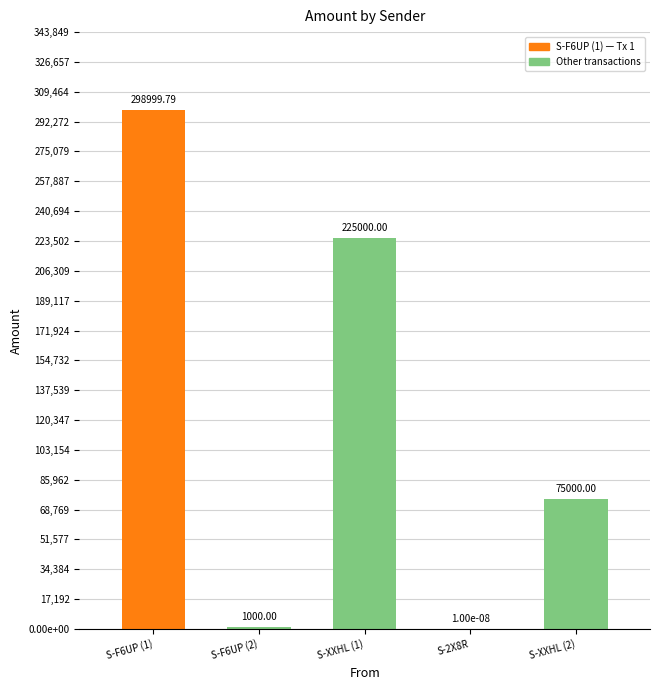

What is the sum of the values at S-XXHL-63XJ-WPNZ-H2ELK and S-XXHL-63XJ-WPNZ-H2ELK?

300000.0